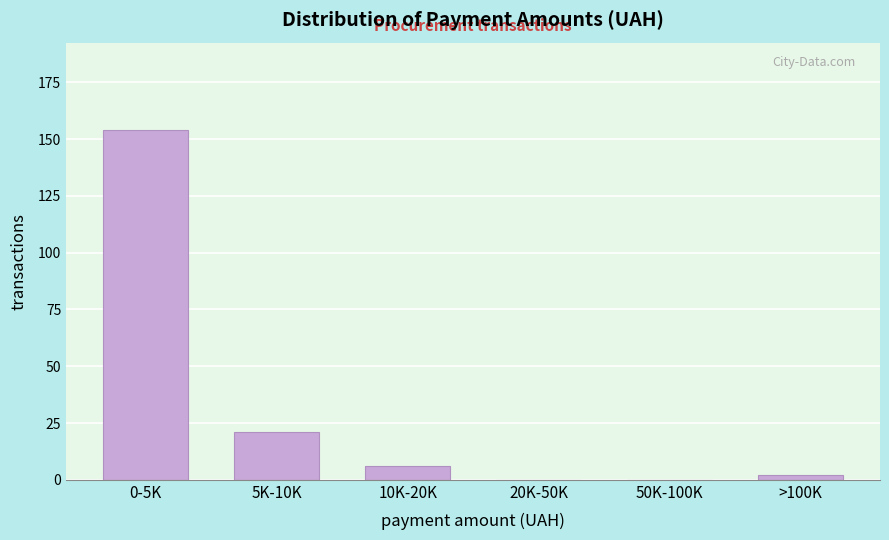

Reading left to right, extract all data points from this chart.

0-5K=154	5K-10K=21	10K-20K=6	20K-50K=0	50K-100K=0	>100K=2